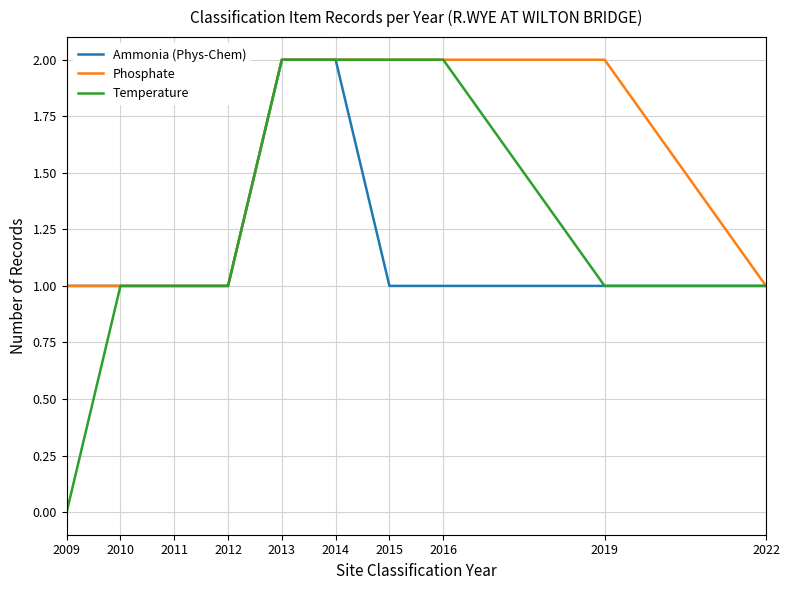

What value does the Ammonia (Phys-Chem) series have at 2016?

1